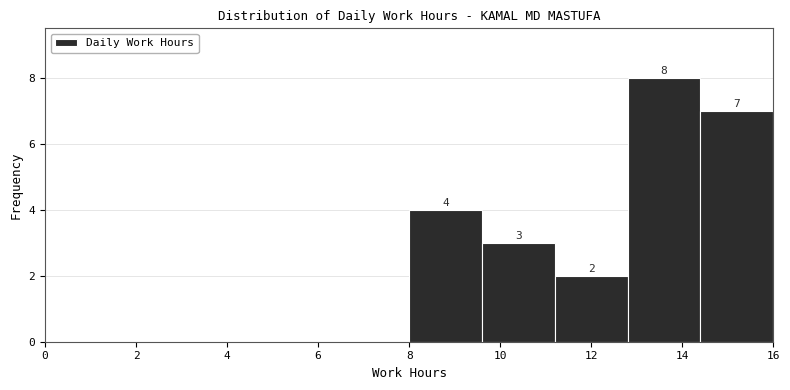

Which range on the x-axis has the tallest bar?

12.8 to 14.4